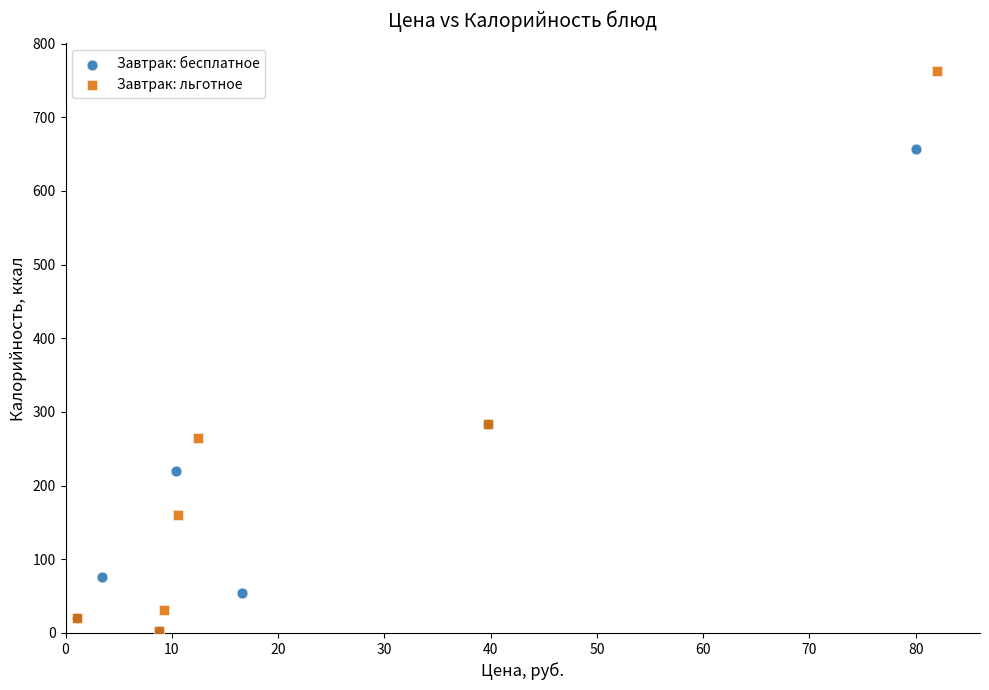

Which series contains the highest Y value?

Завтрак: льготное